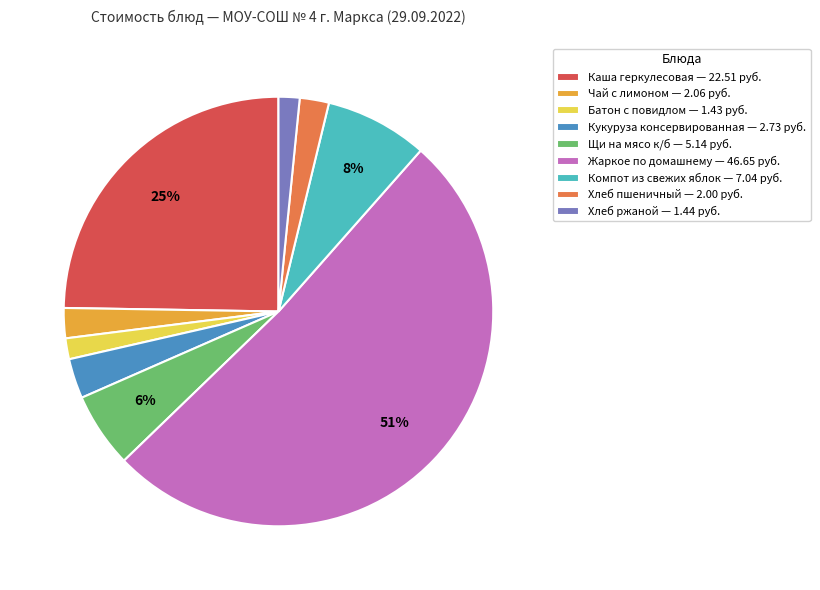

Does any single category account for the majority?

Yes